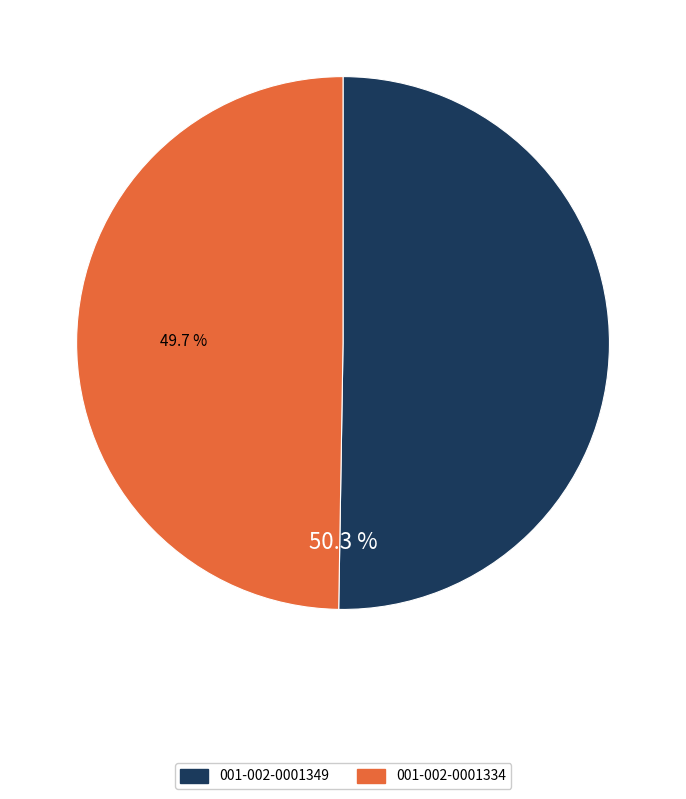

Is 001-002-0001334 the majority of the pie?

No